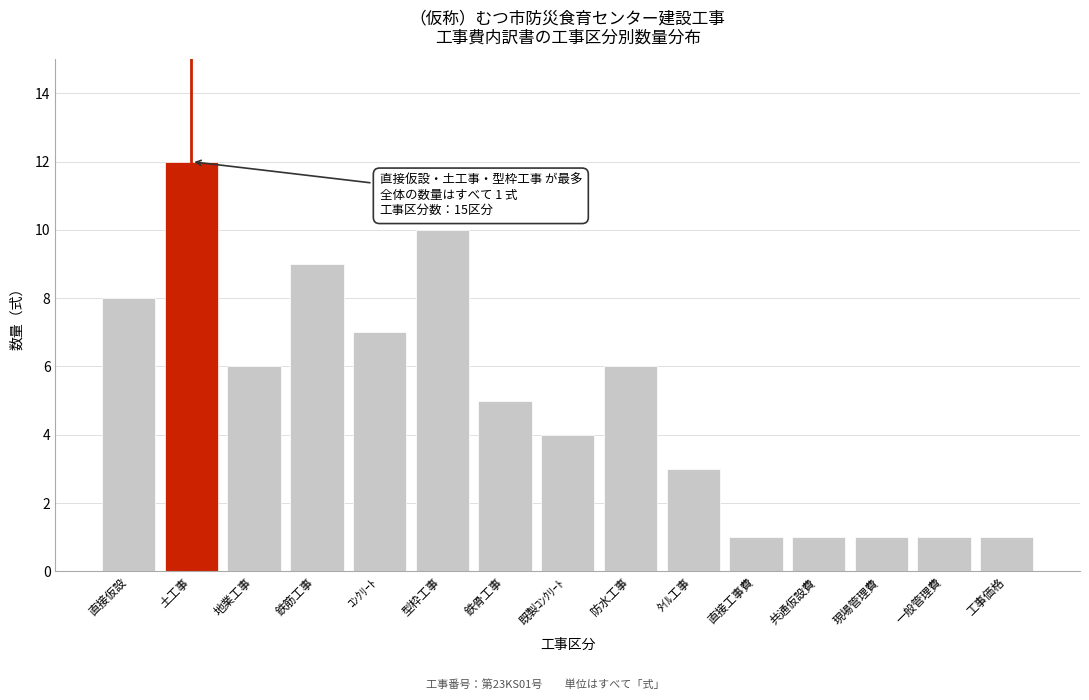

Reading left to right, extract all data points from this chart.

8	12	6	9	7	10	5	4	6	3	1	1	1	1	1